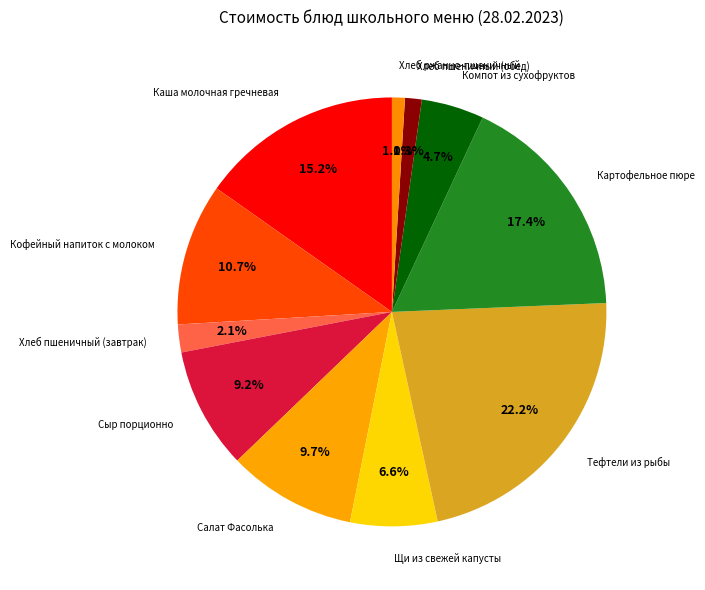

Which has a higher value, Хлеб пшеничный (обед) or Сыр порционно?

Сыр порционно